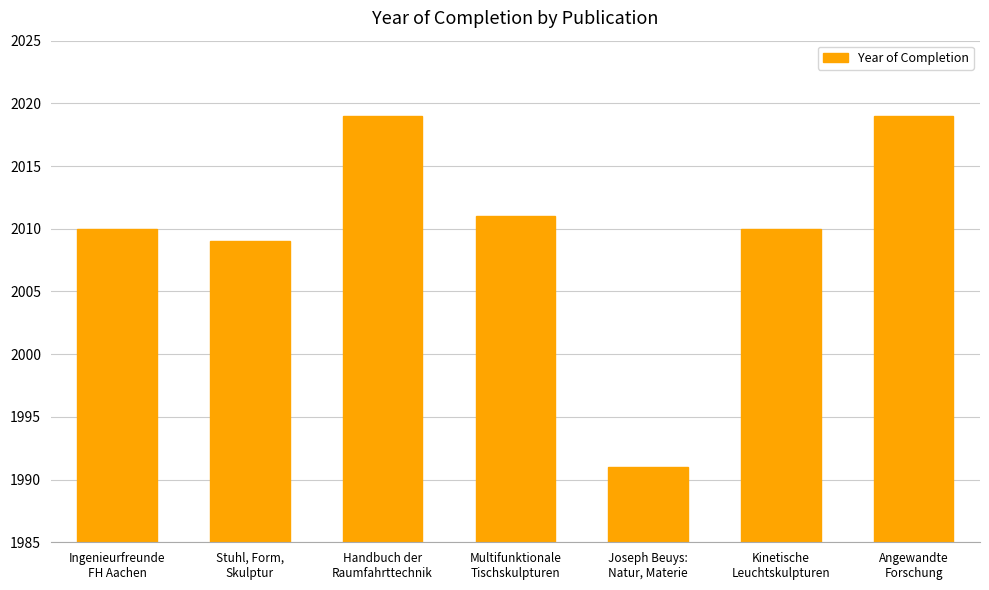

Reading left to right, transcribe all the data shown in this chart.

Ingenieurfreunde
FH Aachen=2010	Stuhl, Form,
Skulptur=2009	Handbuch der
Raumfahrttechnik=2019	Multifunktionale
Tischskulpturen=2011	Joseph Beuys:
Natur, Materie=1991	Kinetische
Leuchtskulpturen=2010	Angewandte
Forschung=2019